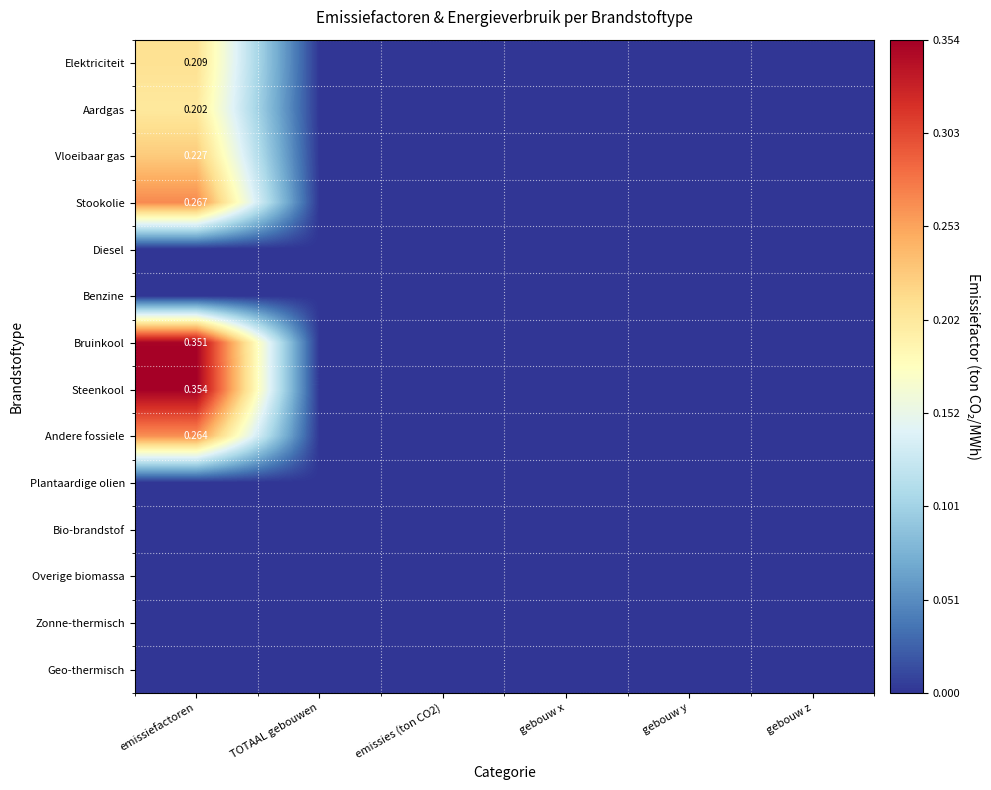

Rank the series at gebouw y from highest to lowest value.

Elektriciteit, Aardgas, Vloeibaar gas, Stookolie, Diesel, Benzine, Bruinkool, Steenkool, Andere fossiele, Plantaardige olien, Bio-brandstof, Overige biomassa, Zonne-thermisch, Geo-thermisch